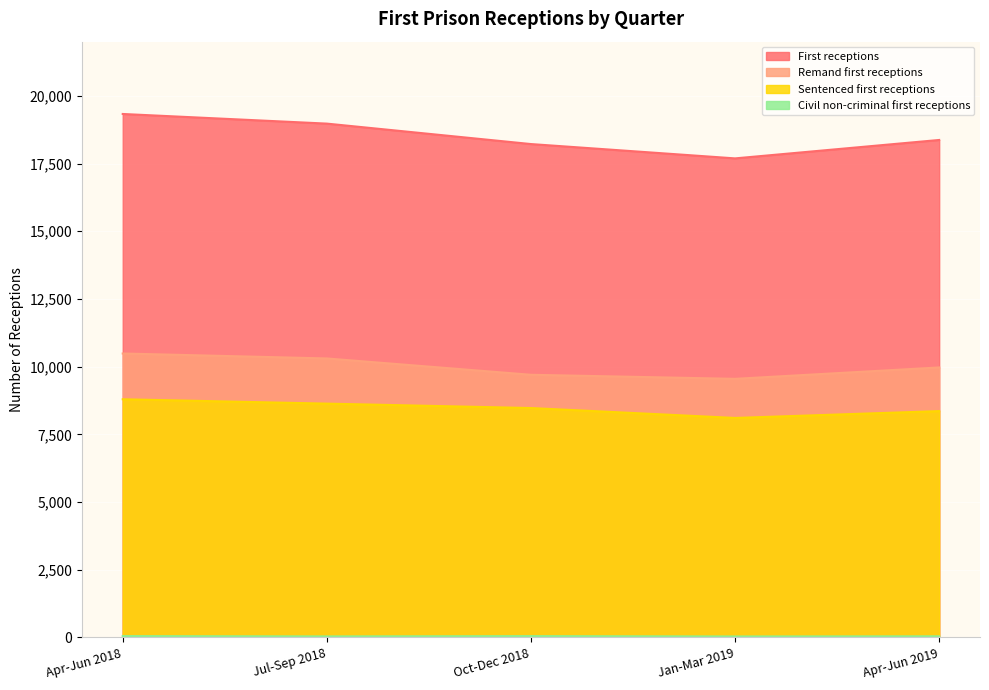

What is the difference between the maximum and minimum values in the Sentenced first receptions series?

690